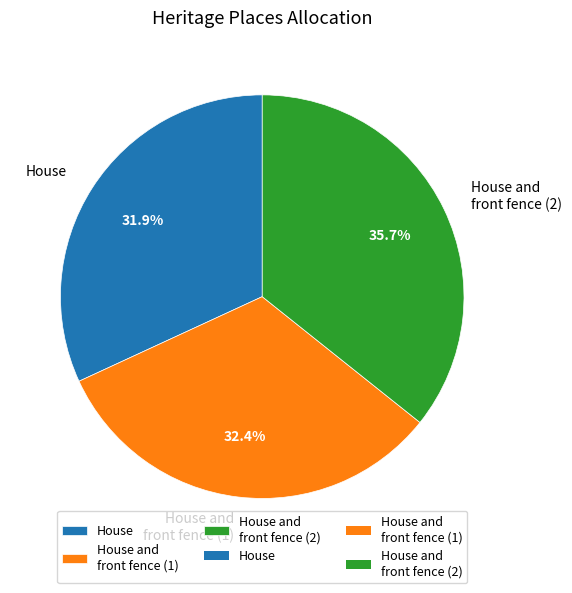

Which slice is the largest?

House and front fence (2)